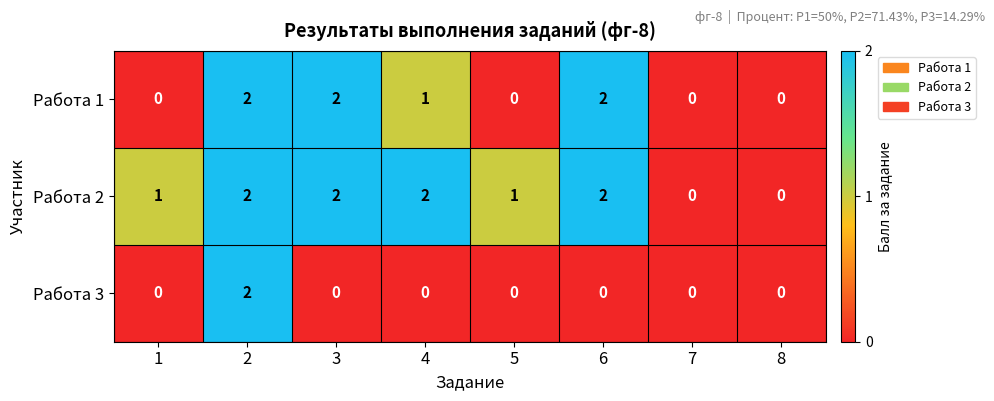

The Работа 2 series shows 1 at 5. True or false?

True